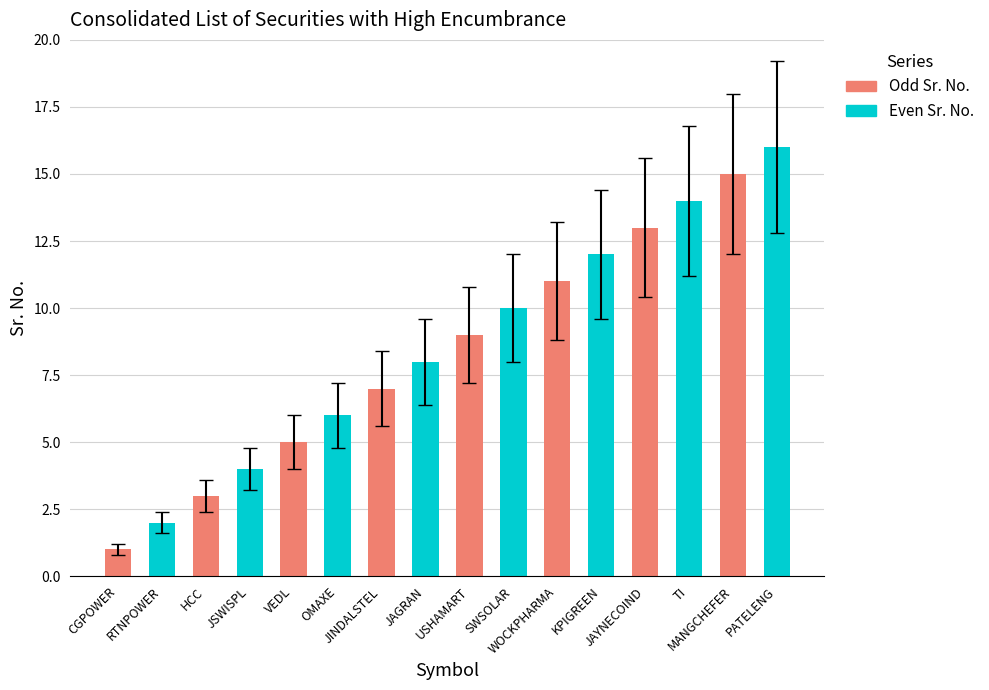

At which label is the value closest to 8?

JAGRAN